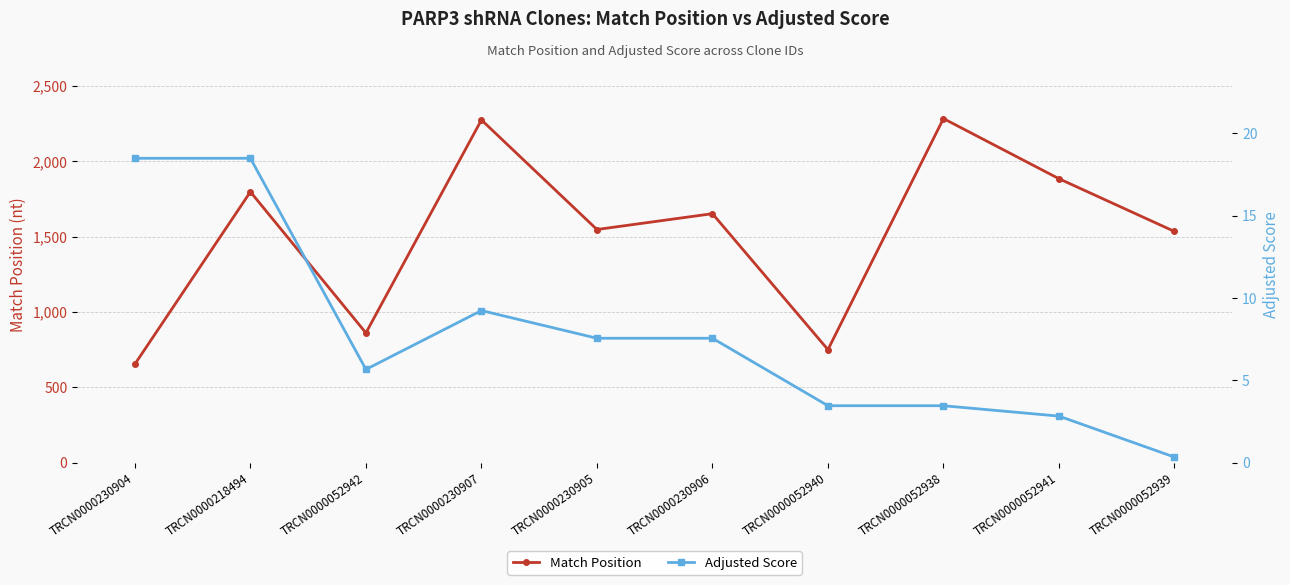

Does the chart have visible grid lines?

Yes